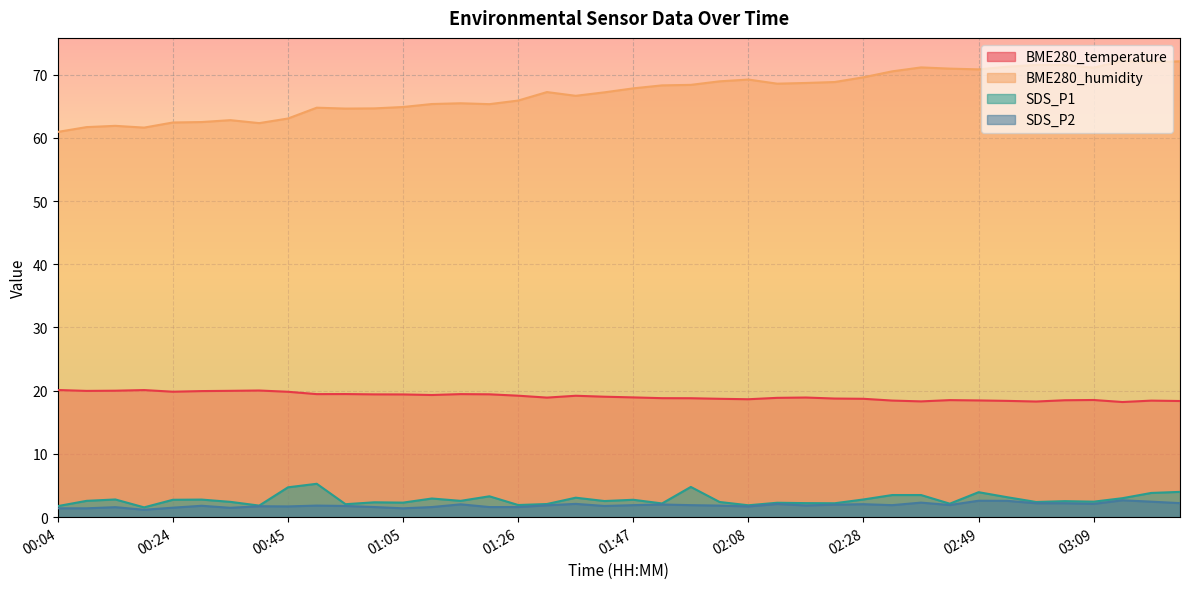

True or false: BME280_temperature has a value of 20.0 at 00:09.

True